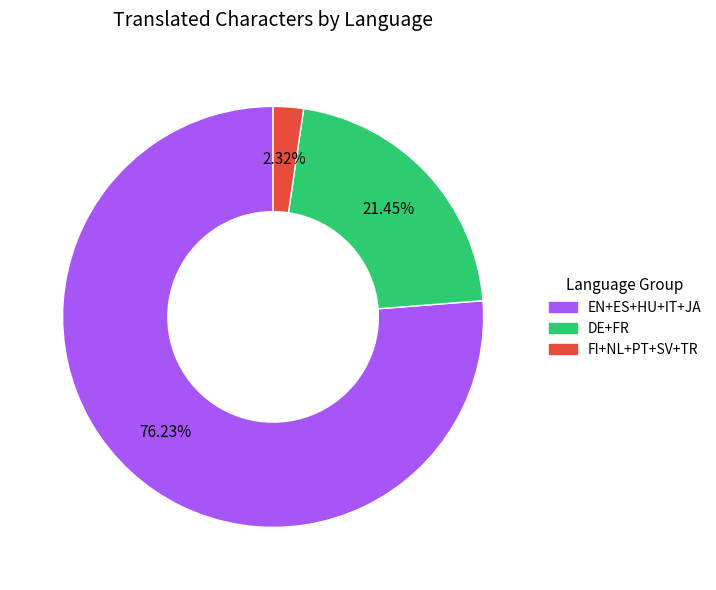

To the nearest percent, what is the difference between the largest and smallest slice percentages?

74%